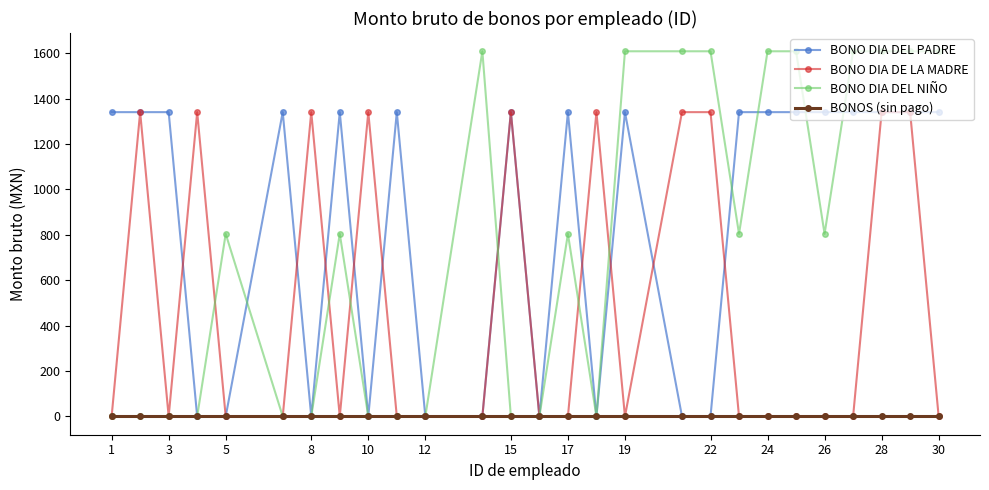

Which series has the largest total across all categories?

BONO DIA DEL PADRE